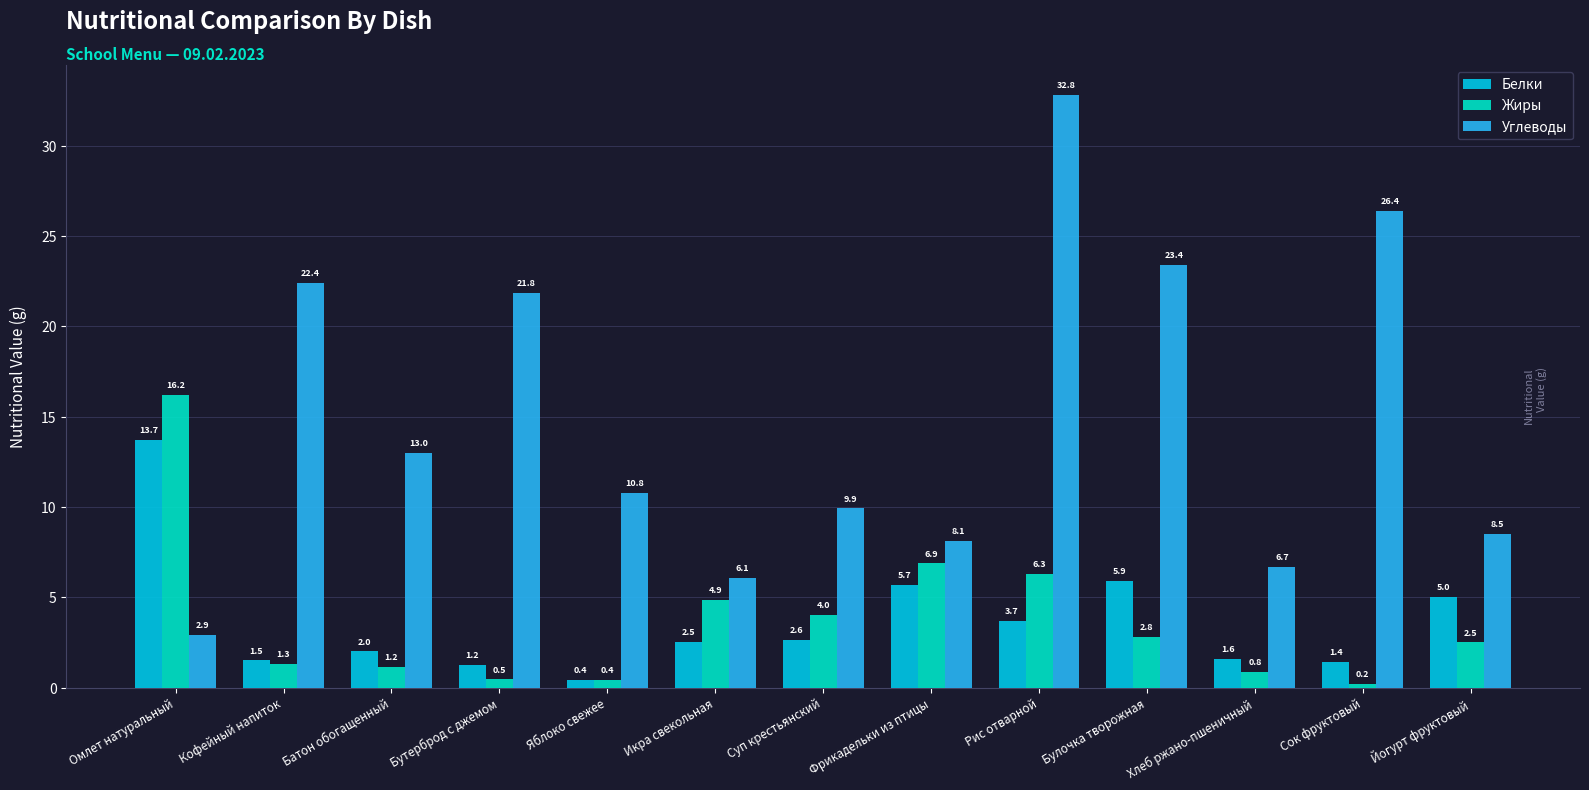

List the series in order of their peak value, highest first.

Углеводы, Жиры, Белки